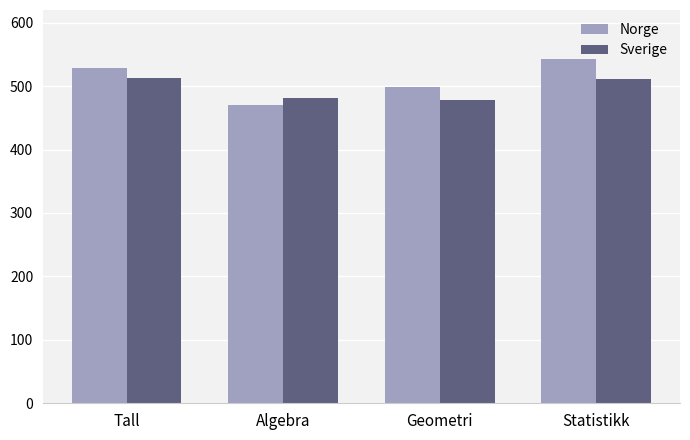

How many distinct data groups are displayed?

2